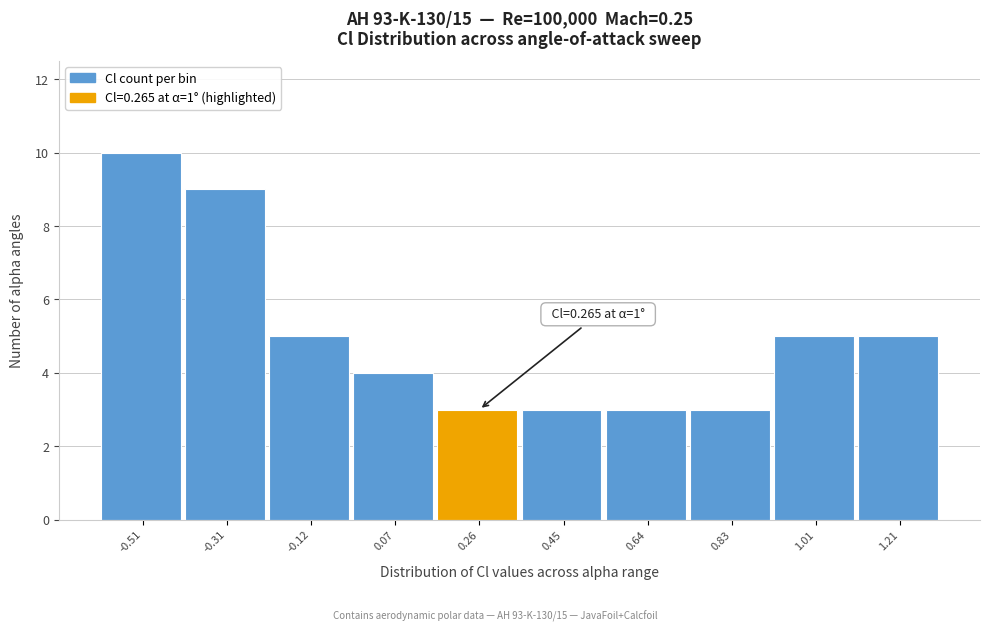

Which range on the x-axis has the tallest bar?

-0.60 to -0.41